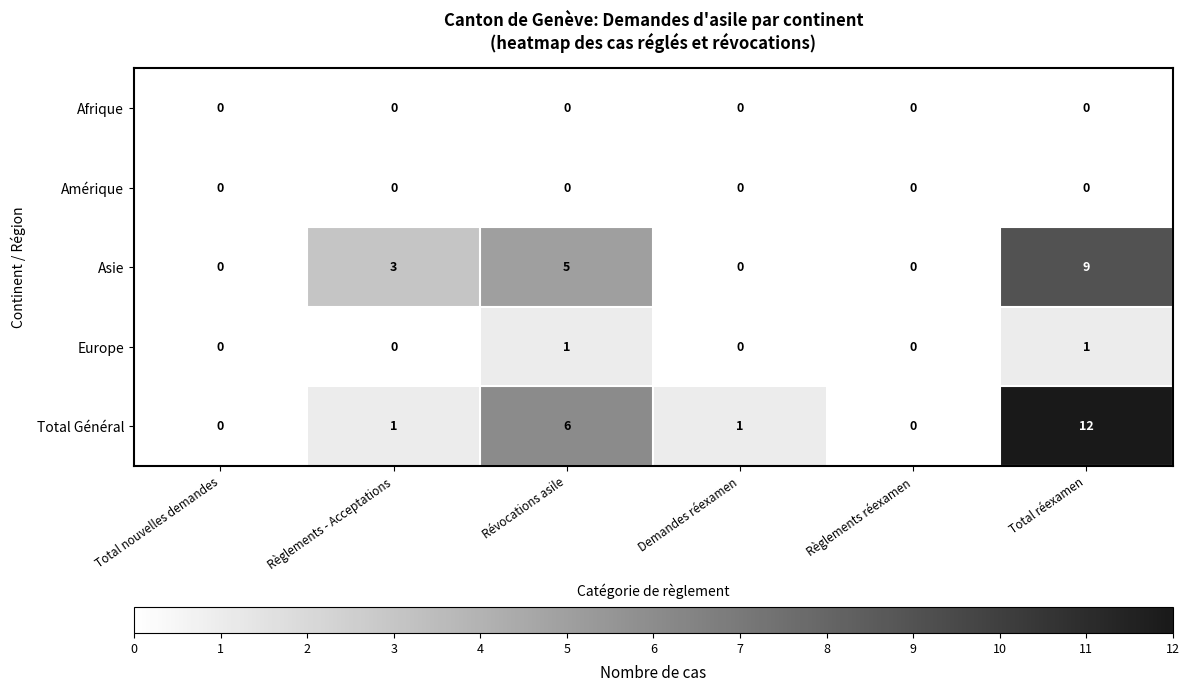

How many data points does each series have?

6